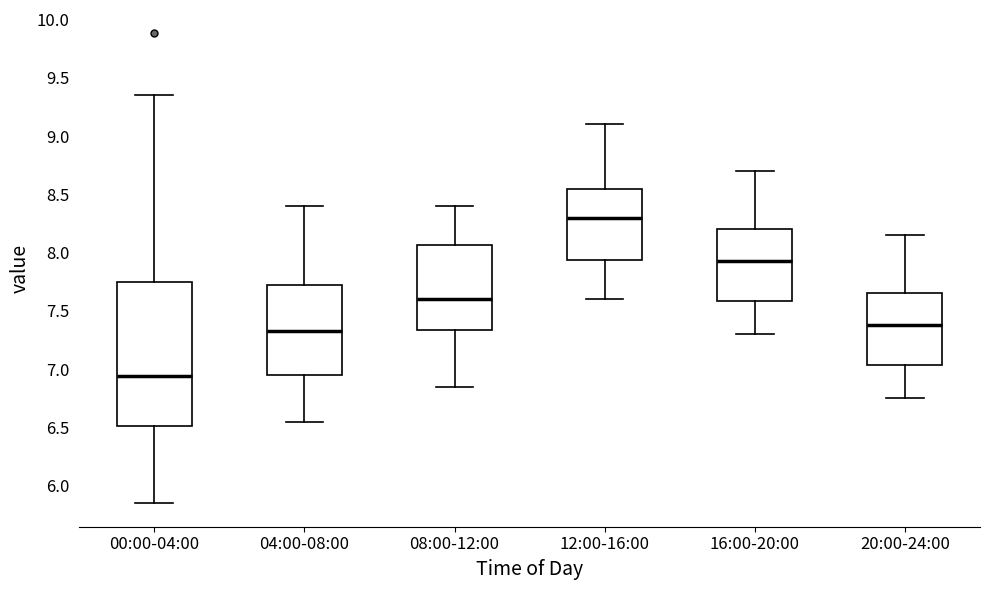

Which box is the tallest, from its lower edge to its upper edge?

00:00-04:00